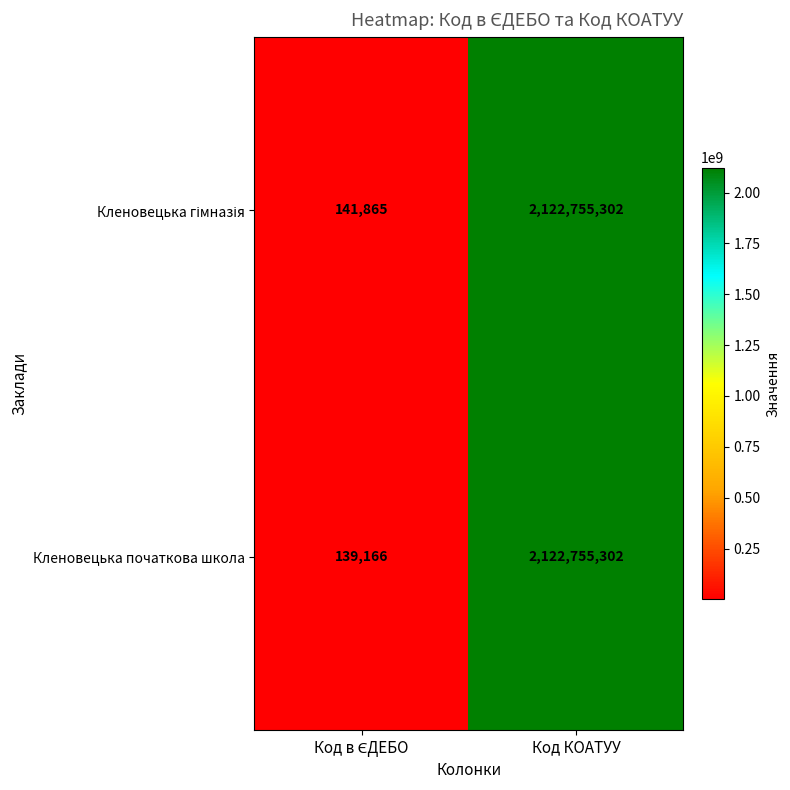

Which series has the widest spread of values?

Кленовецька початкова школа